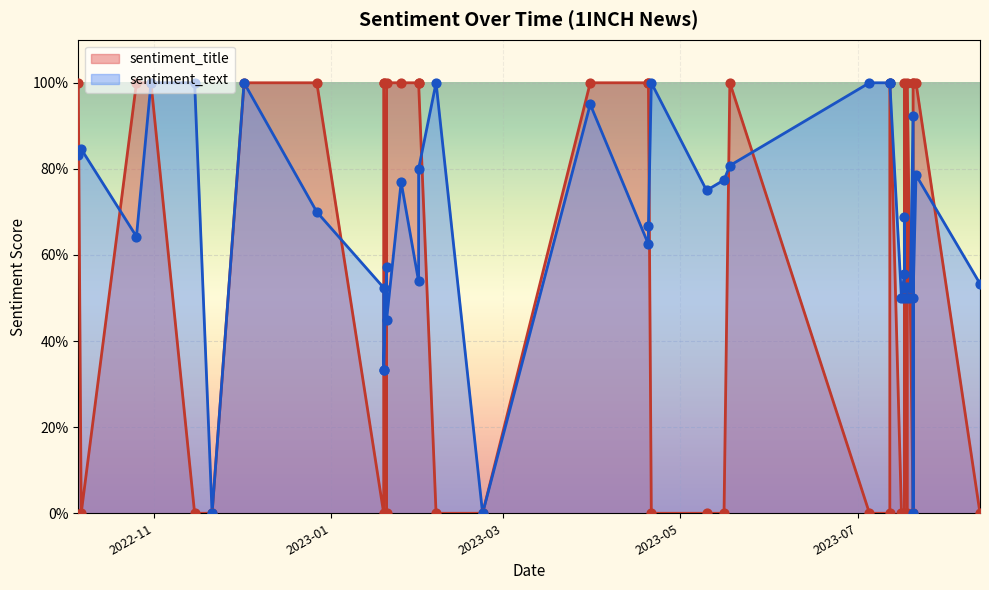

Which series has the largest Y range (max minus min)?

sentiment_title